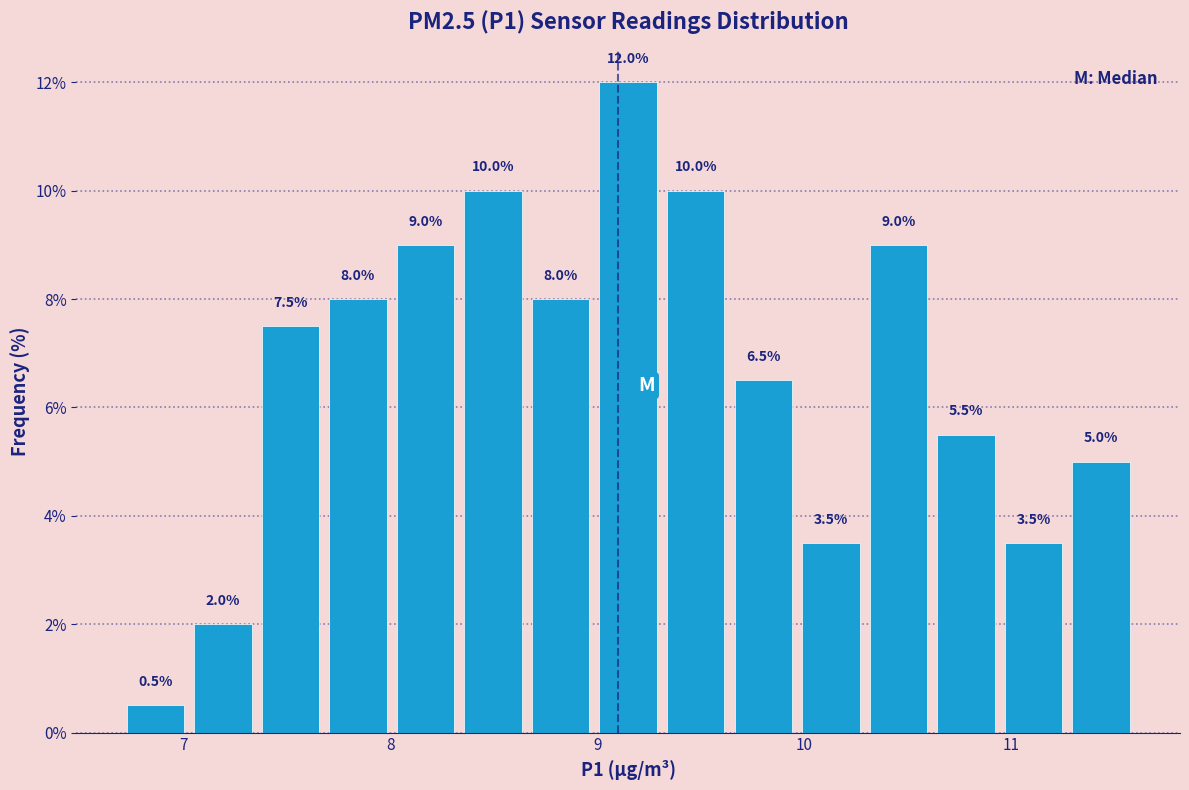

Read against the x-axis, roughly where is the centre of the tallest bar?

9.2